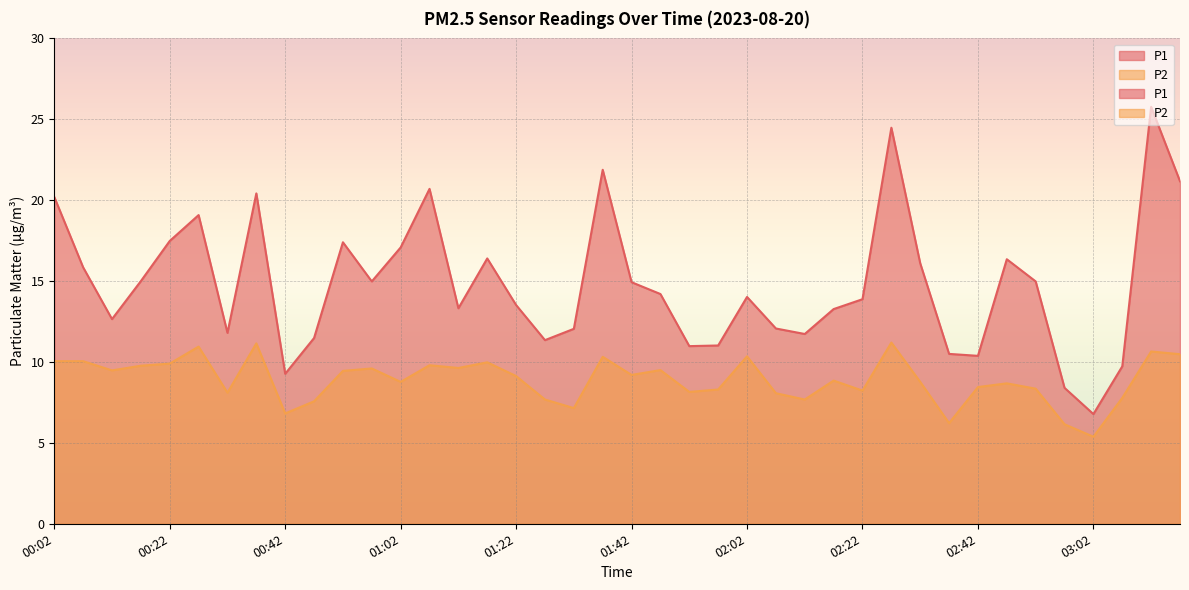

What is the sum of the P2 values at 01:42 and 01:07?

19.0